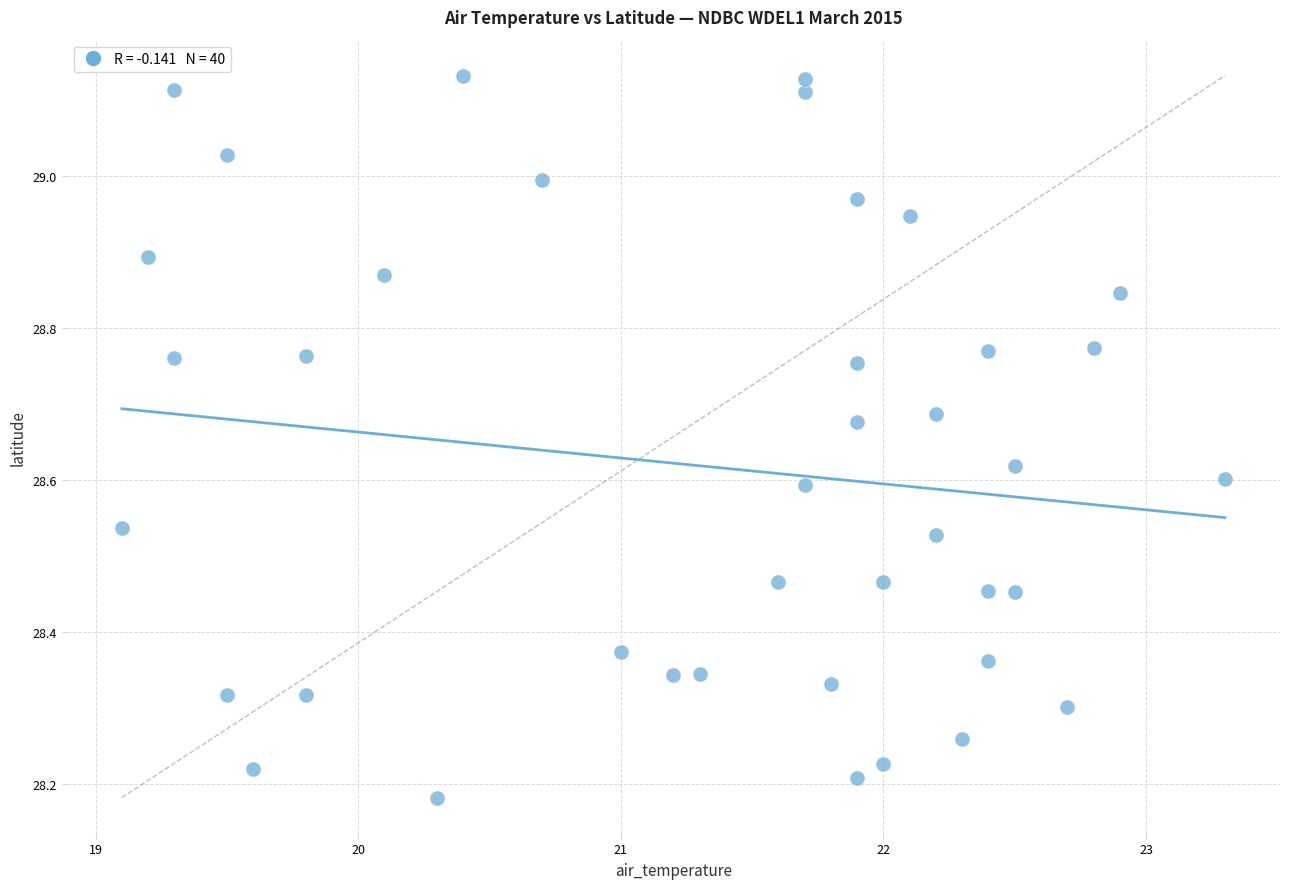

What is the range of Y values (max minus min)?

0.9